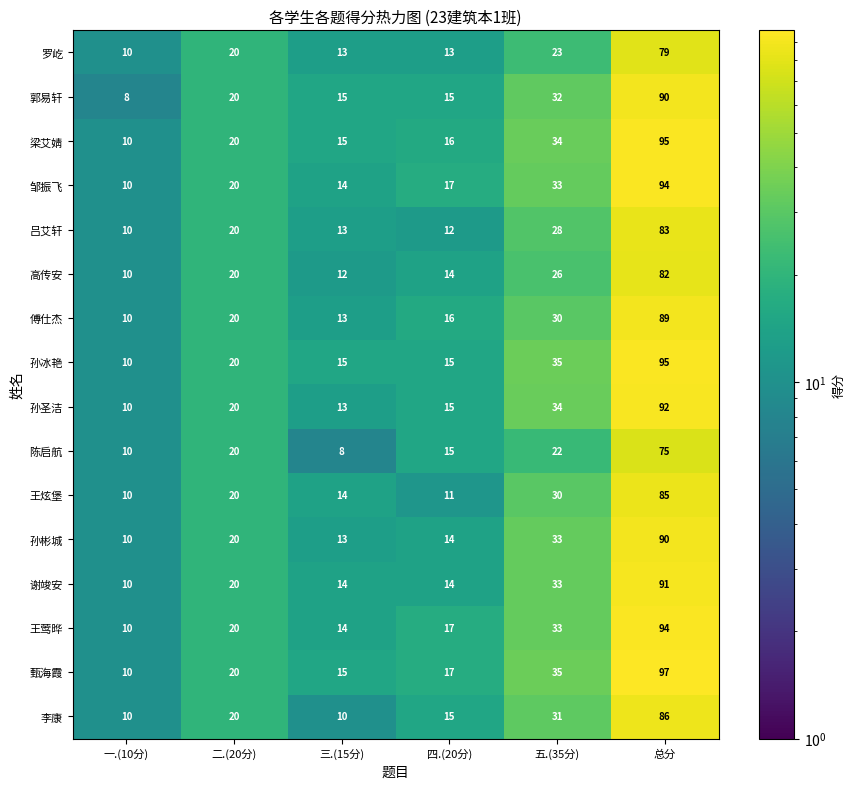

What is the highest value of the 高传安 series?

82